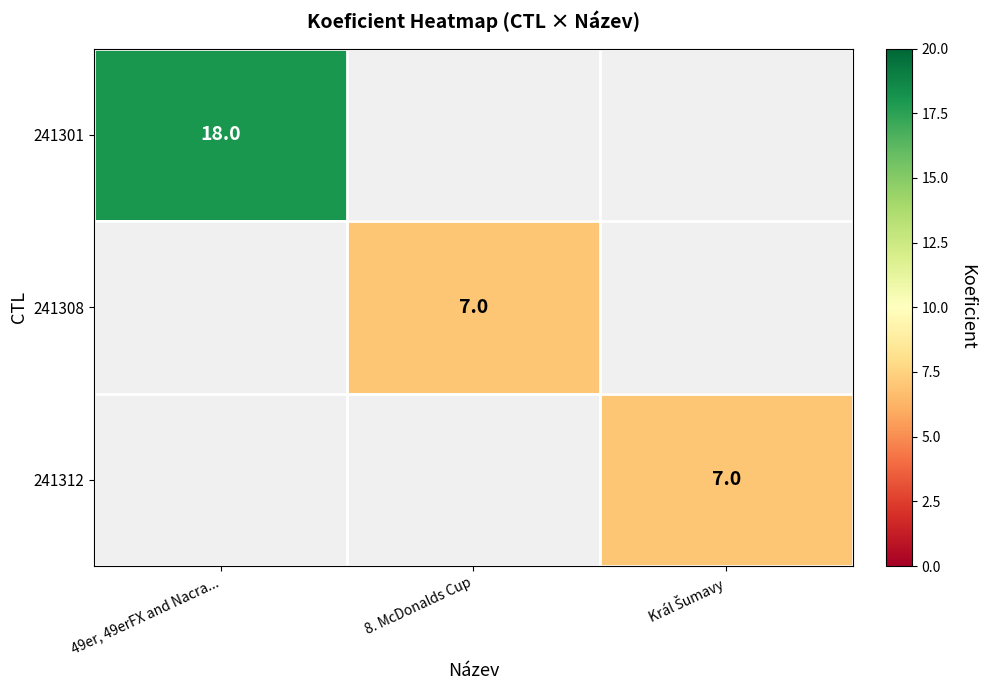

Is it true that 241308 equals 7 at 8. McDonalds Cup?

True